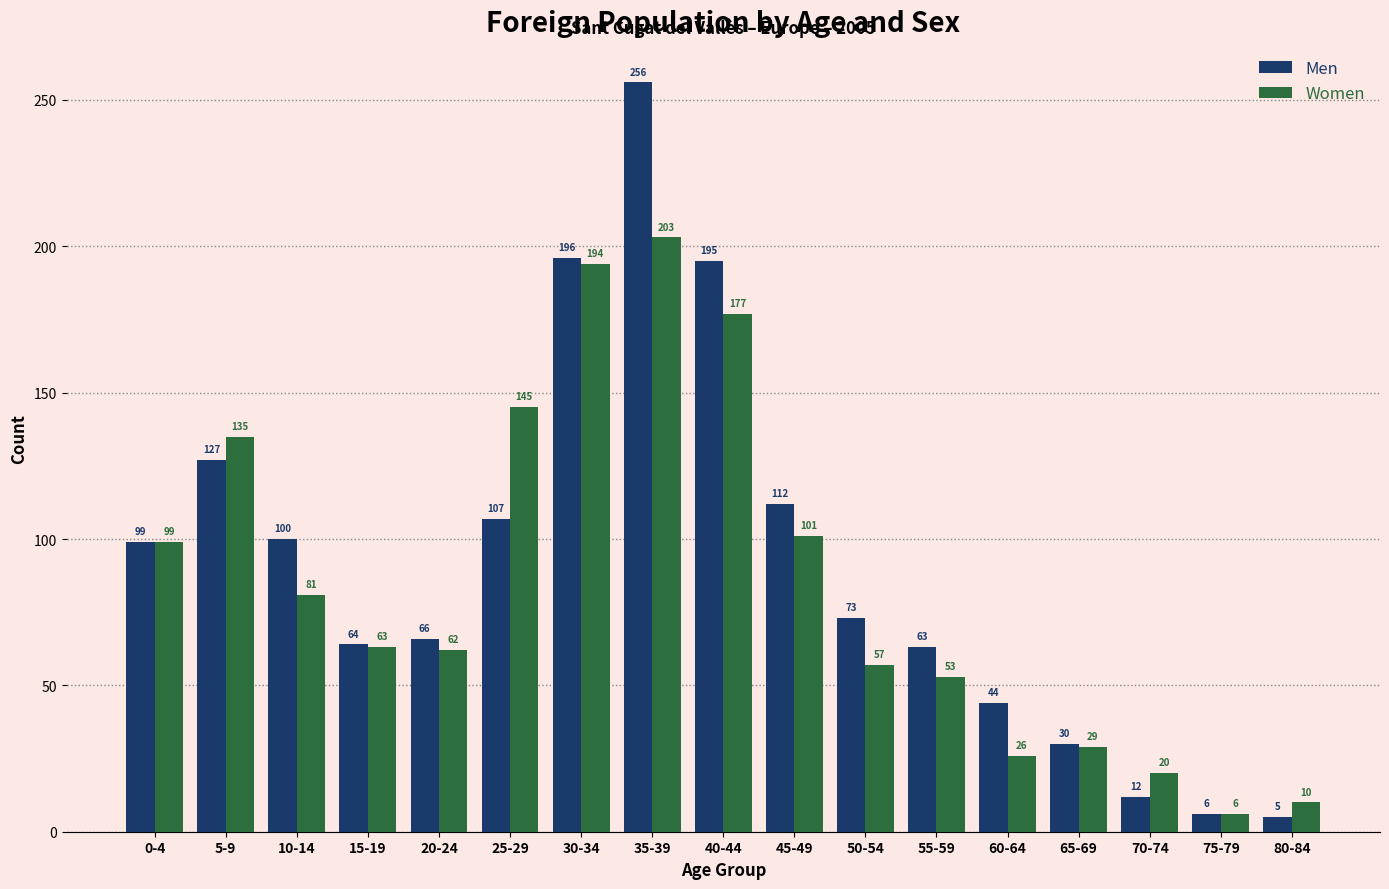

The value of Women at 40-44 is 177. True or false?

True